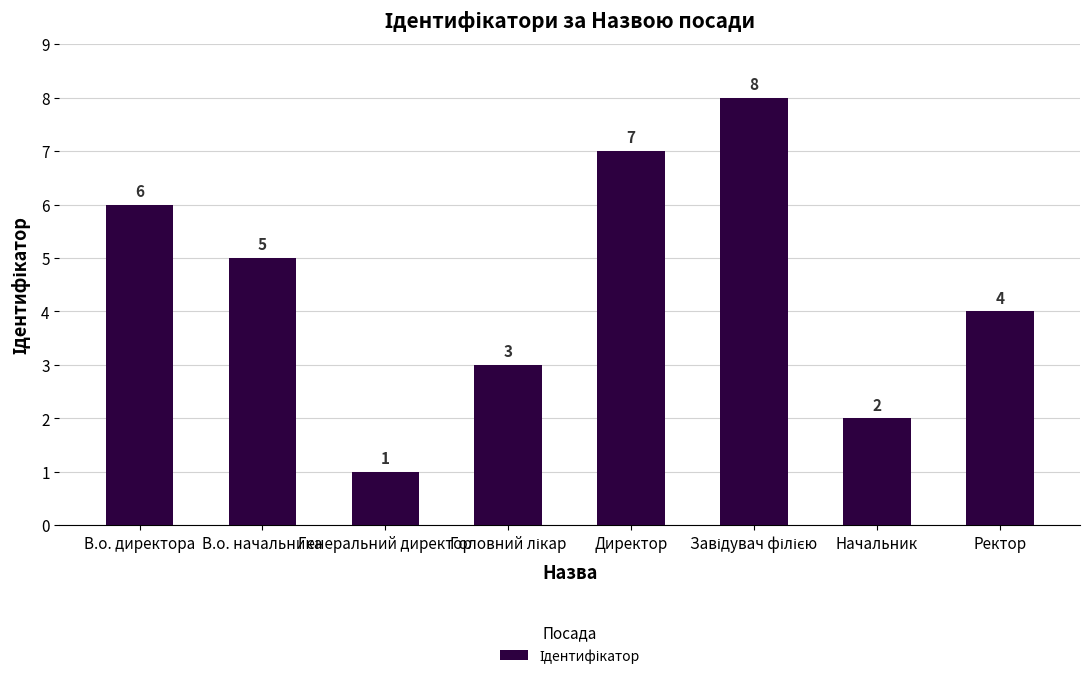

What position from the right is Директор?

4